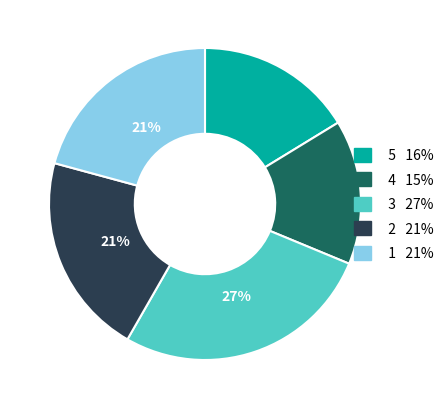

Does any single category account for the majority?

No